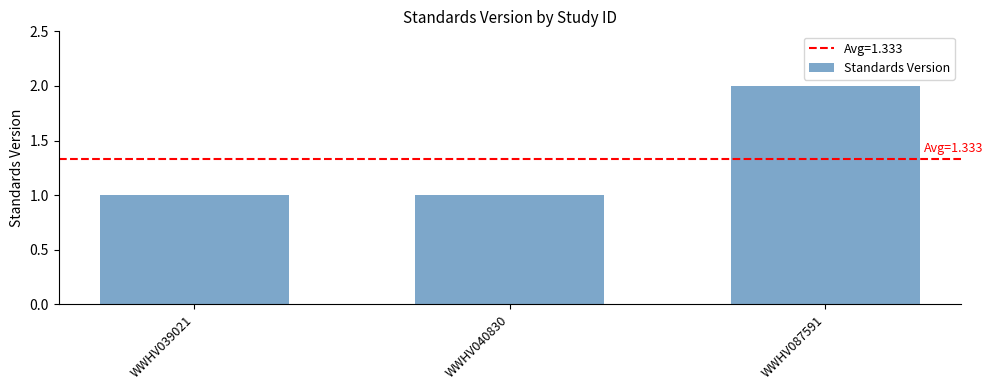

How many distinct data groups are displayed?

1